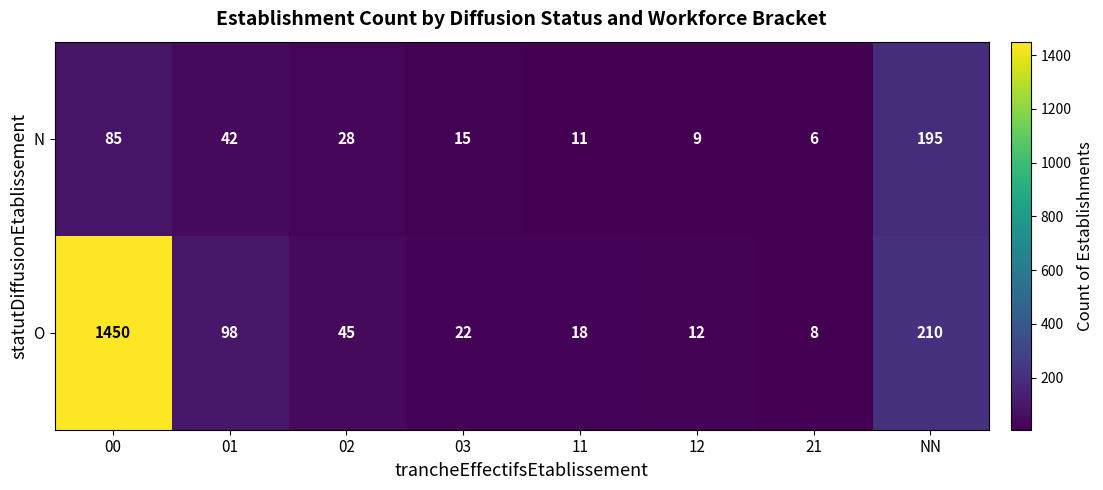

What is the minimum value for O?

8